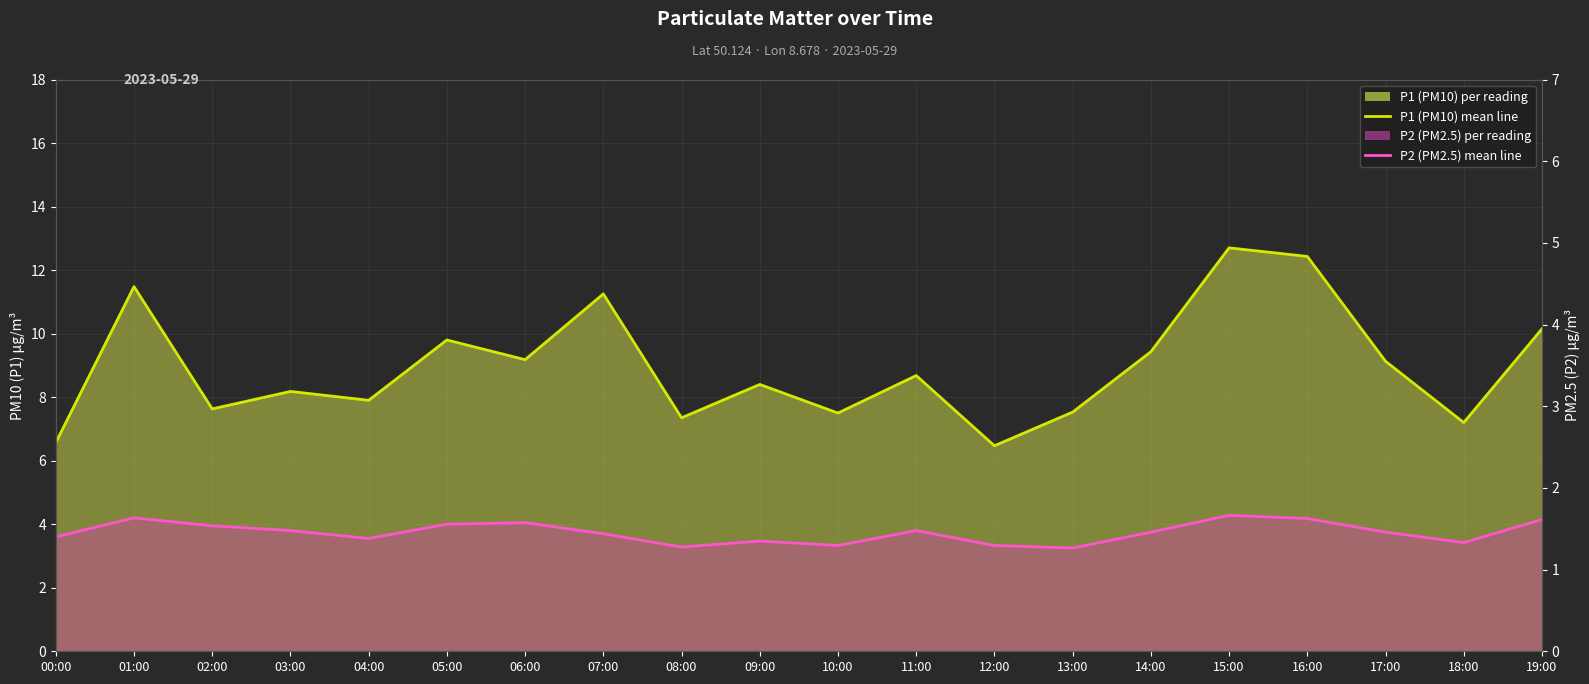

What is the maximum value shown in the chart?

12.7